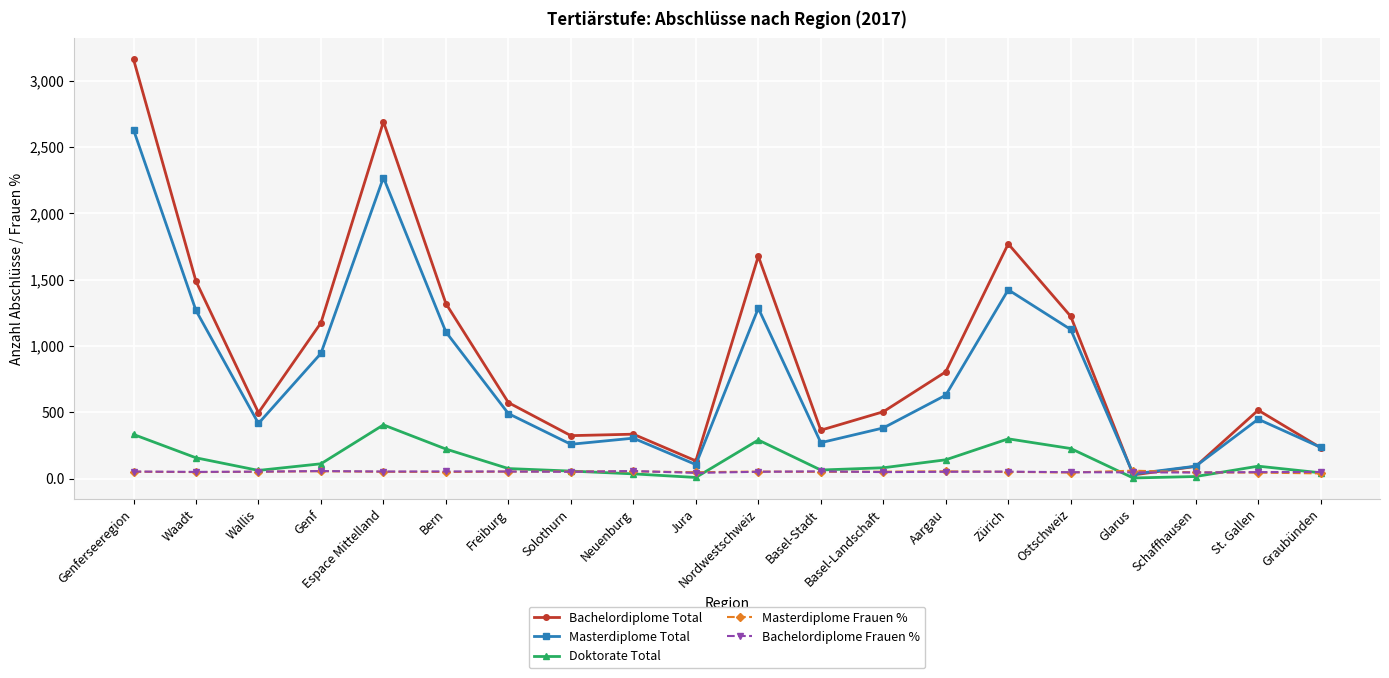

Between which two adjacent categories do Masterdiplome Total and Bachelordiplome Total first intersect?

Ostschweiz and Glarus